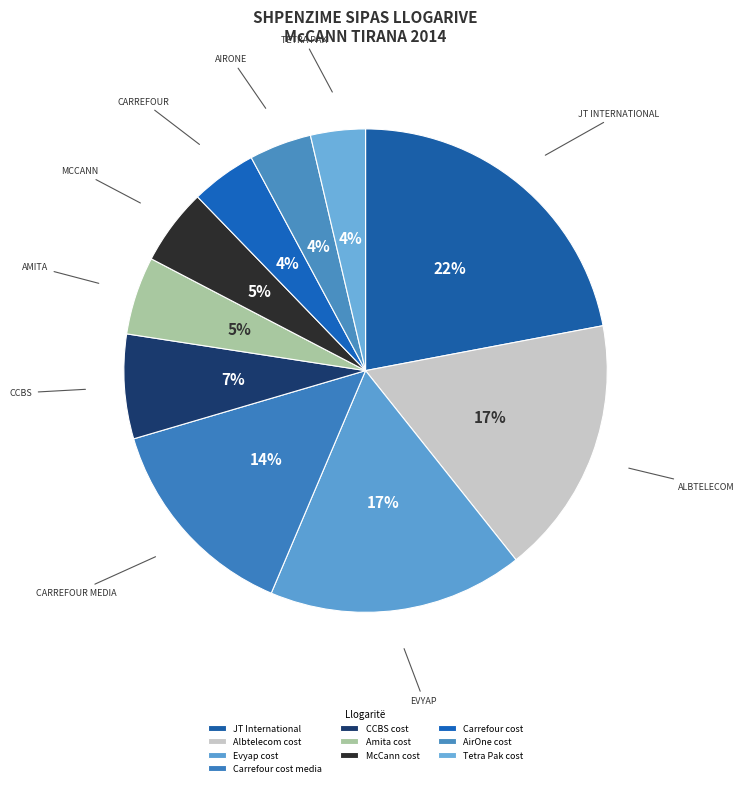

Does Albtelecom cost account for over 50% of the chart?

No